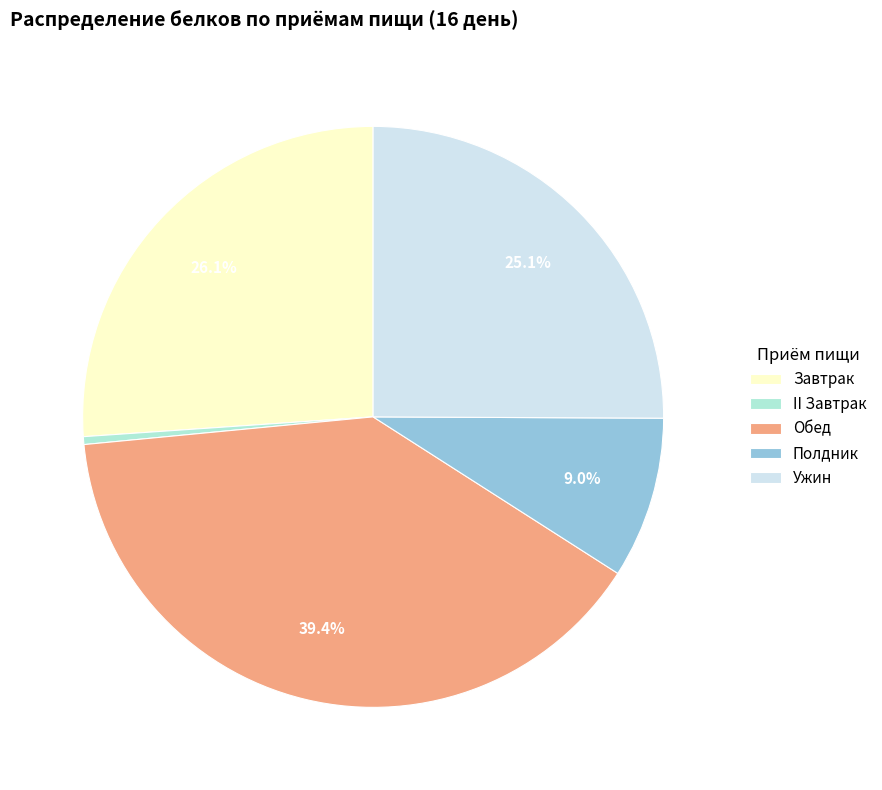

Approximately how many times larger is the value at Обед compared to Ужин?

1.6